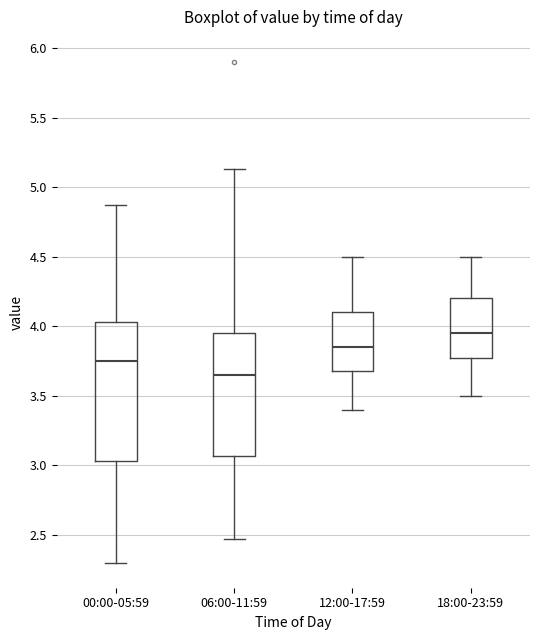

Reading left to right, transcribe this box plot: for each box, give where its median line is, the range the box spans, and where its two whiskers end, as read against the y-axis. The values are not printed on the chart, so give them approximately, as read against the axis.

00:00-05:59: median 3.75, box 3.05 to 4.05, whiskers 2.30 to 4.85
06:00-11:59: median 3.65, box 3.05 to 3.95, whiskers 2.45 to 5.15
12:00-17:59: median 3.85, box 3.70 to 4.10, whiskers 3.40 to 4.50
18:00-23:59: median 3.95, box 3.80 to 4.20, whiskers 3.50 to 4.50